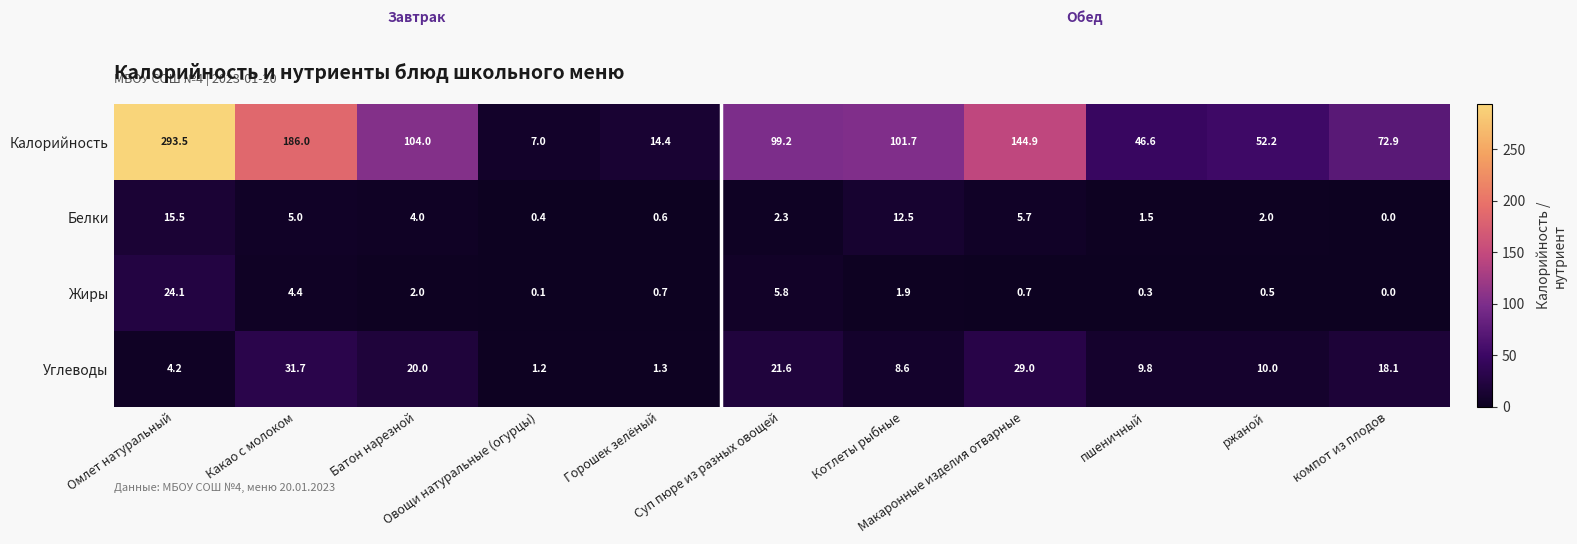

Count the number of data series in this chart.

4